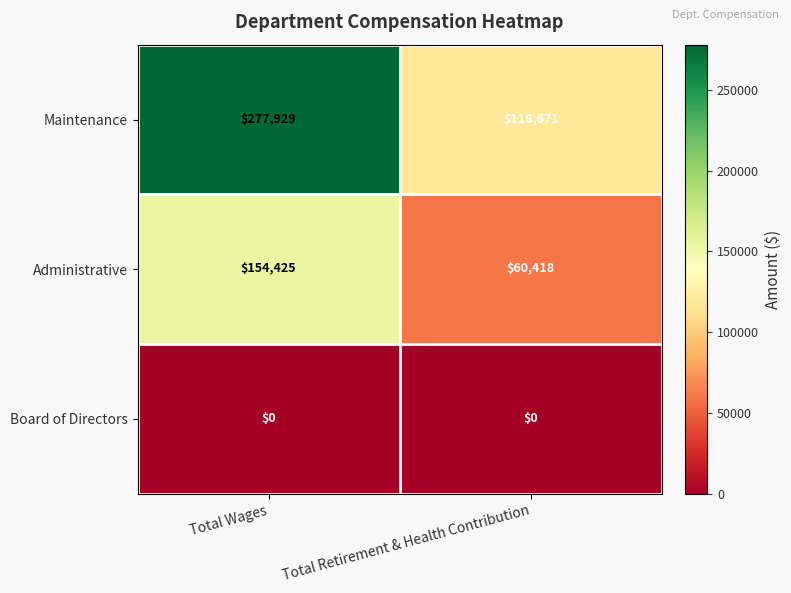

Which series has the largest range (max minus min)?

Maintenance